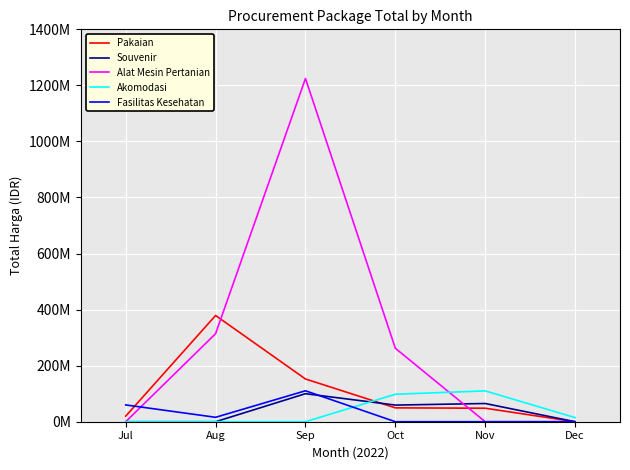

Does the chart display data point markers on the line(s)?

No